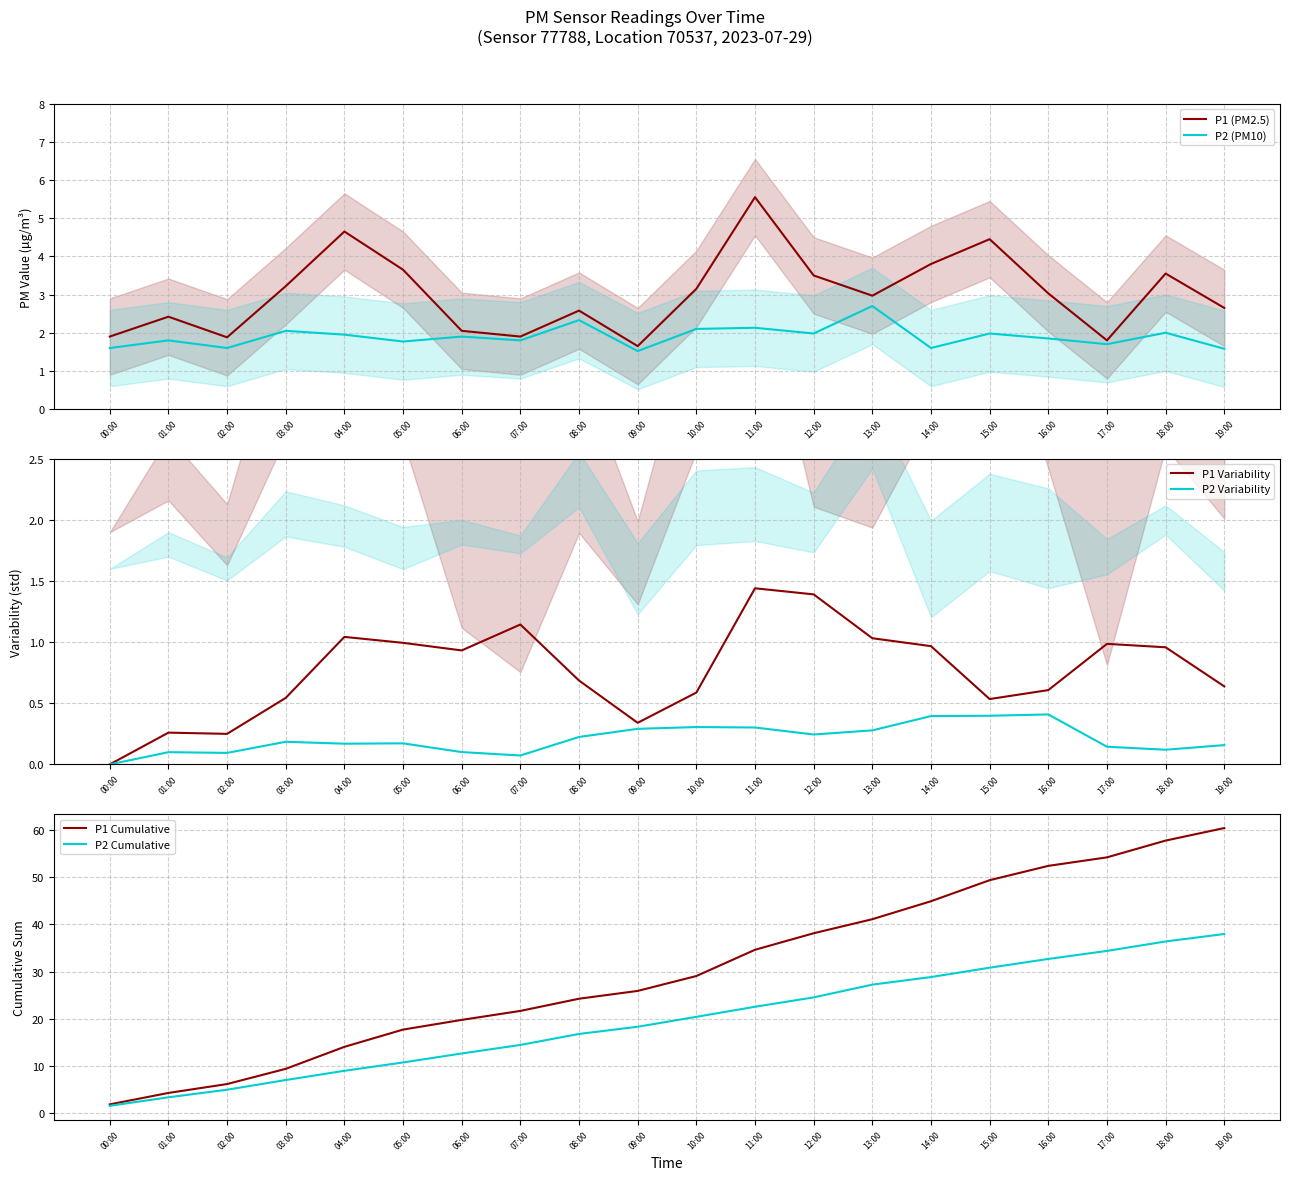

Reading right to left, what are all the values shown in this chart?

P1 (PM2.5): 2.6	3.5	1.8	3.0	4.5	3.8	3.0	3.5	5.5	3.1	1.6	2.6	1.9	2.0	3.6	4.7	3.2	1.9	2.4	1.9
P2 (PM10): 1.6	2.0	1.7	1.9	2.0	1.6	2.7	2.0	2.1	2.1	1.5	2.3	1.8	1.9	1.8	1.9	2.0	1.6	1.8	1.6
P1 Variability: 0.6	1.0	1.0	0.6	0.5	1.0	1.0	1.4	1.4	0.6	0.3	0.7	1.1	0.9	1.0	1.0	0.5	0.2	0.3	0.0
P2 Variability: 0.2	0.1	0.1	0.4	0.4	0.4	0.3	0.2	0.3	0.3	0.3	0.2	0.1	0.1	0.2	0.2	0.2	0.1	0.1	0.0
P1 Cumulative: 60.3	57.7	54.1	52.3	49.3	44.9	41.1	38.1	34.6	29.0	25.9	24.2	21.7	19.8	17.7	14.1	9.4	6.2	4.3	1.9
P2 Cumulative: 37.9	36.4	34.4	32.7	30.8	28.8	27.2	24.5	22.6	20.4	18.3	16.8	14.5	12.7	10.8	9.0	7.0	5.0	3.4	1.6